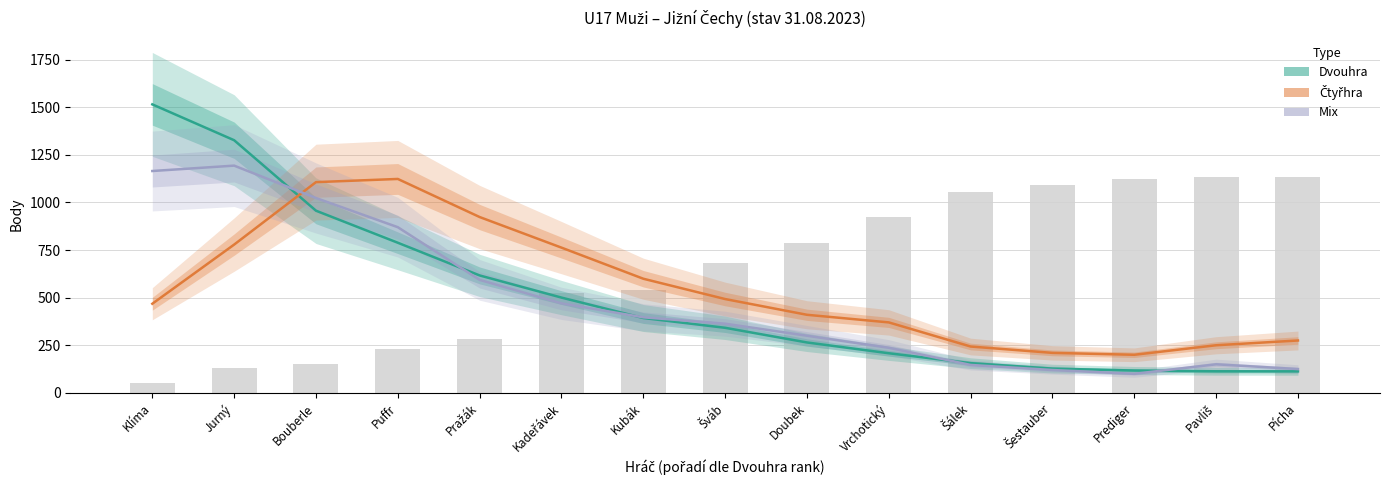

What is the lowest value of the Mix series?

100.0